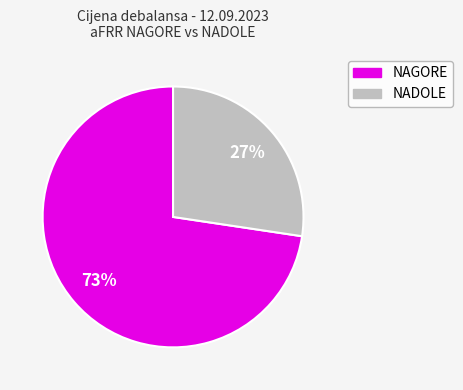

To the nearest percent, what is the average slice percentage?

50%